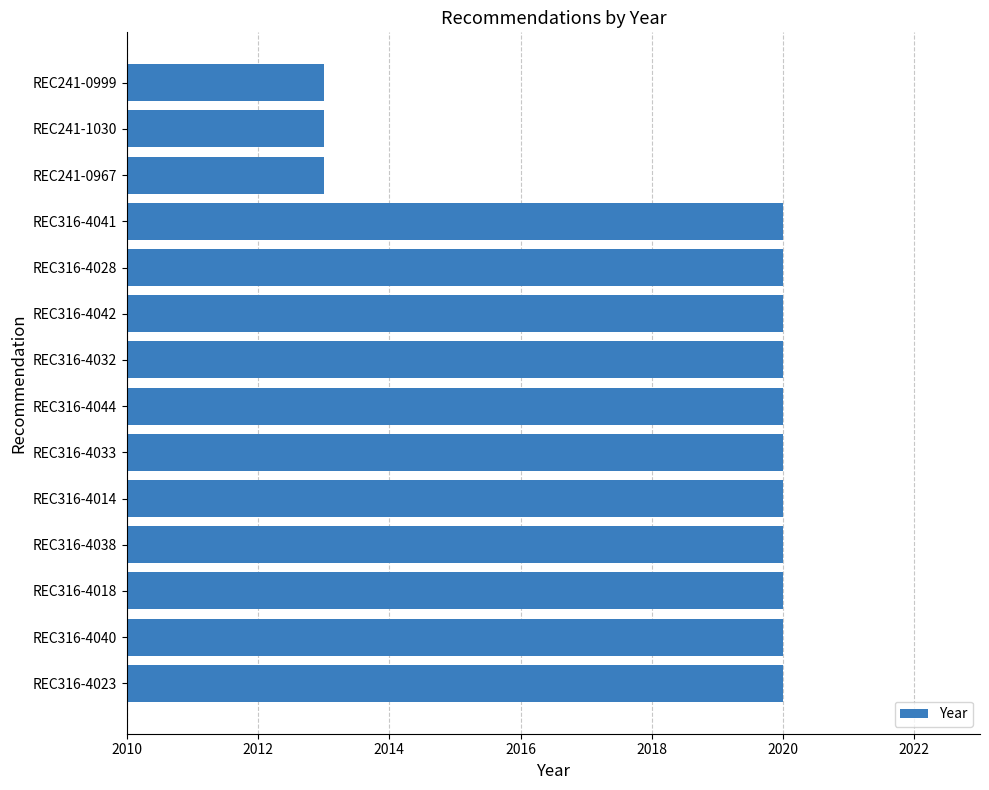

Does the chart contain stacked bars?

No